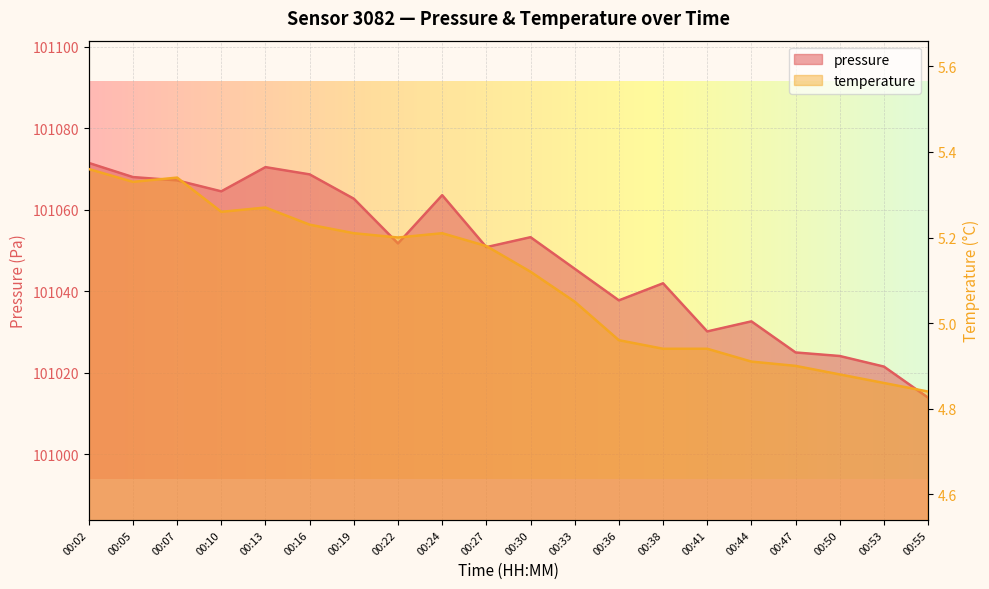

The value of temperature at 00:02 is 7.4. True or false?

False